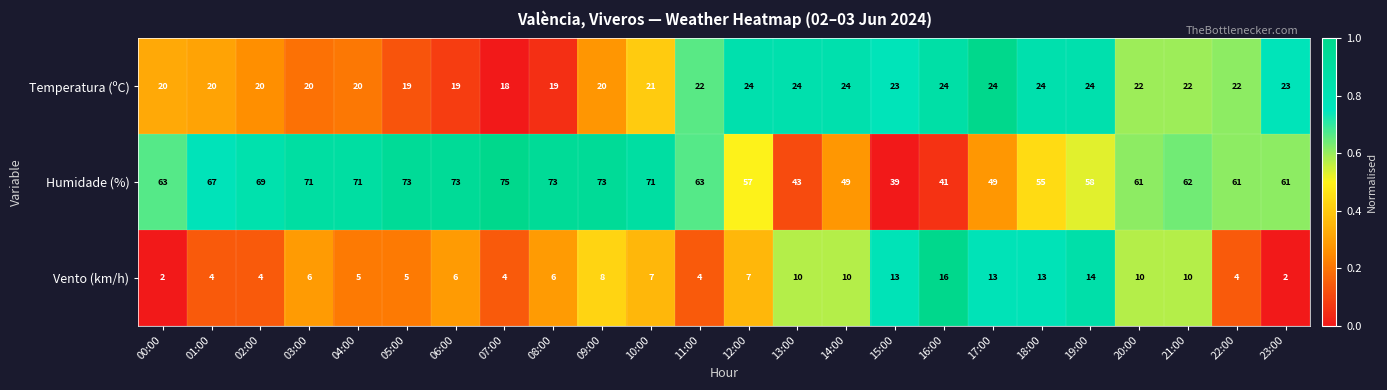

What is the difference between the second highest and second lowest values in the Humidade (%) series?

32